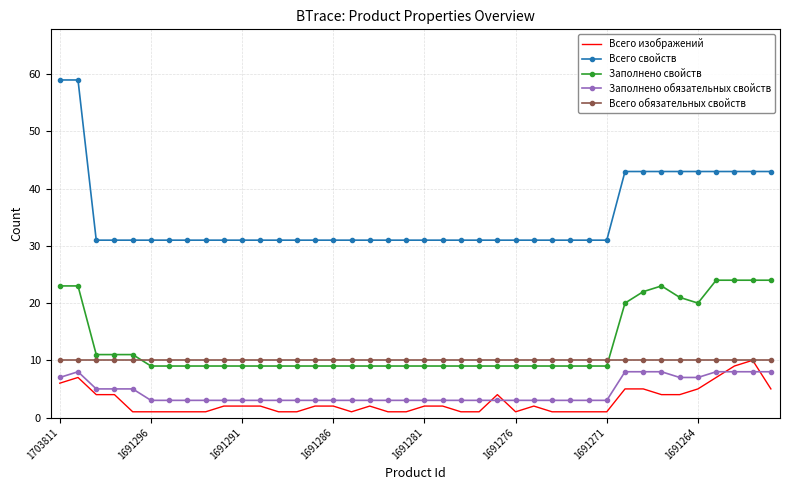

Which series has the largest range (max minus min)?

Всего свойств